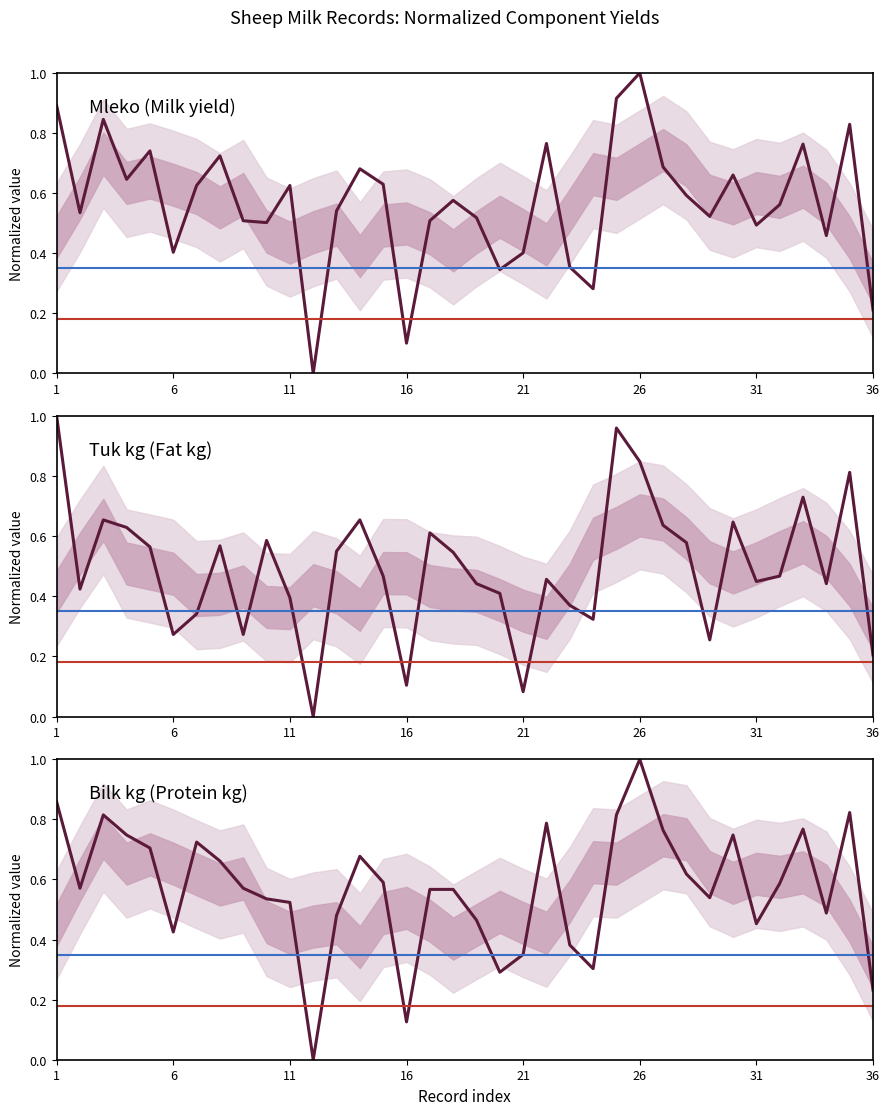

What are all the series names shown in the legend?

Mleko, Tuk kg, Bilk kg